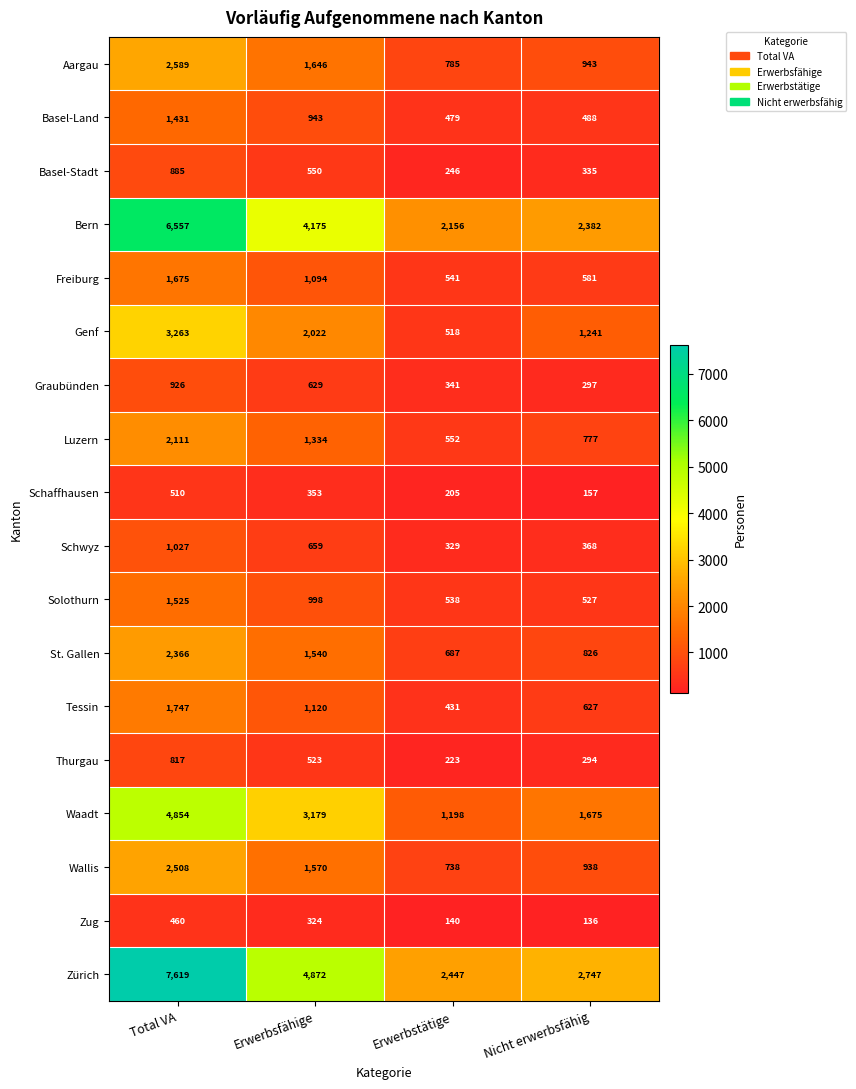

What is the difference between the highest and lowest values at Erwerbsfähige?

4548